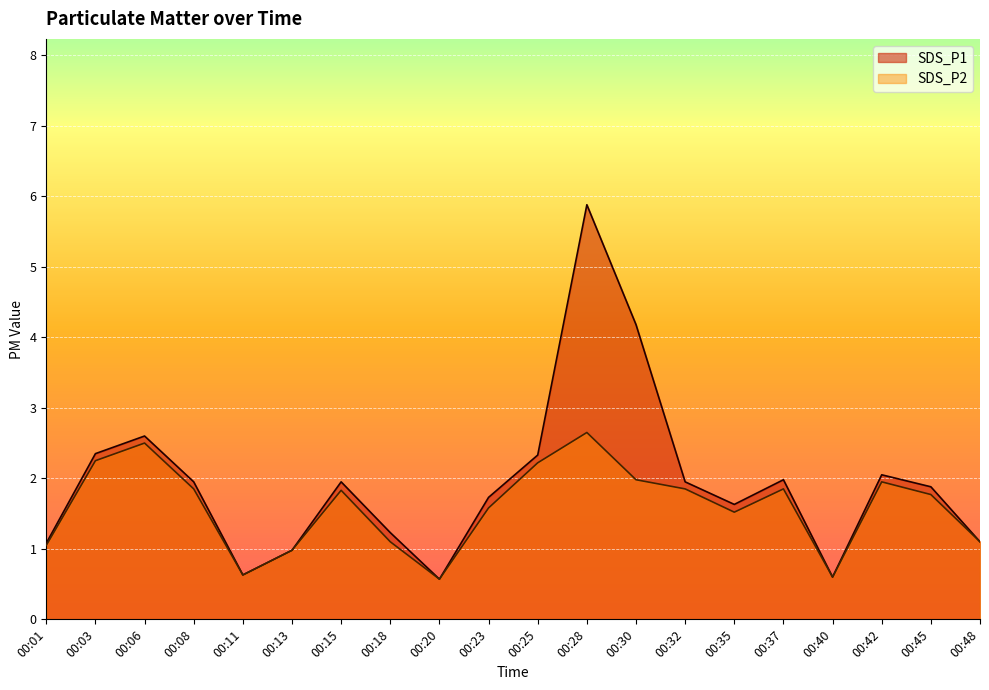

True or false: SDS_P1 has more than 2 points higher than both neighbors.

True